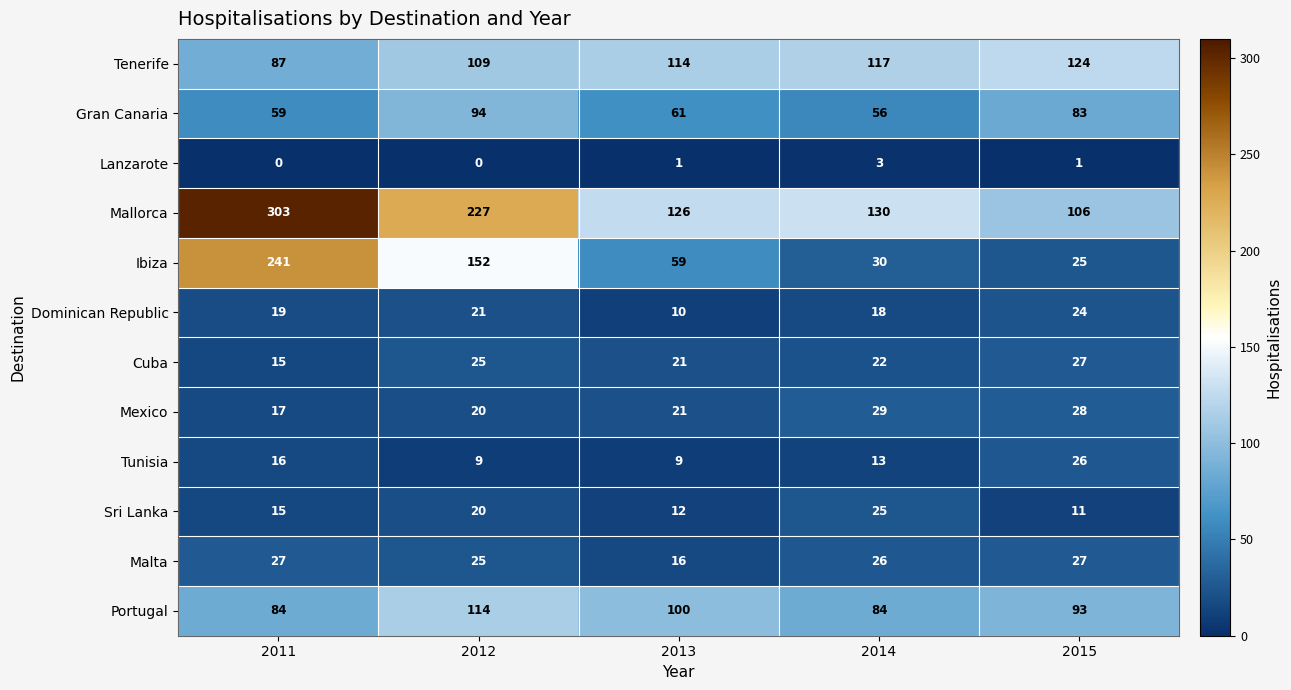

How many categories are shown in the chart?

5